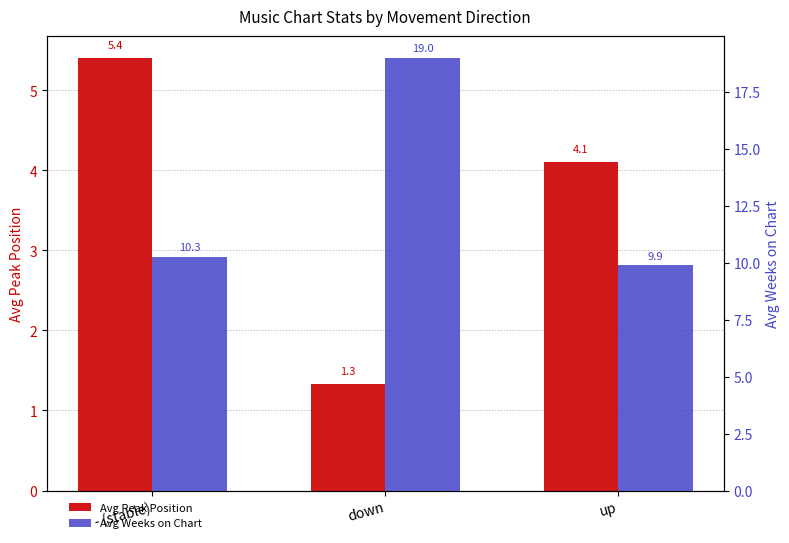

Between up and - (stable), which is larger?

- (stable)